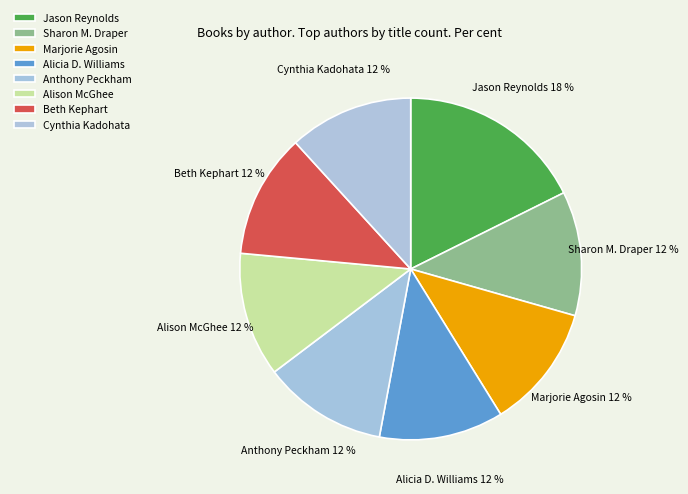

Is there a majority slice in this chart?

No